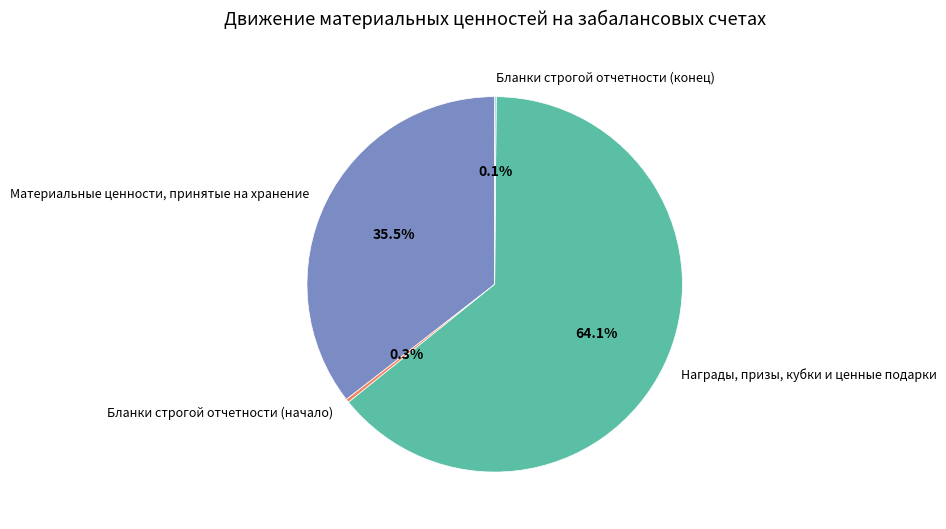

Which has a higher value, Бланки строгой отчетности (начало) or Материальные ценности, принятые на хранение?

Материальные ценности, принятые на хранение